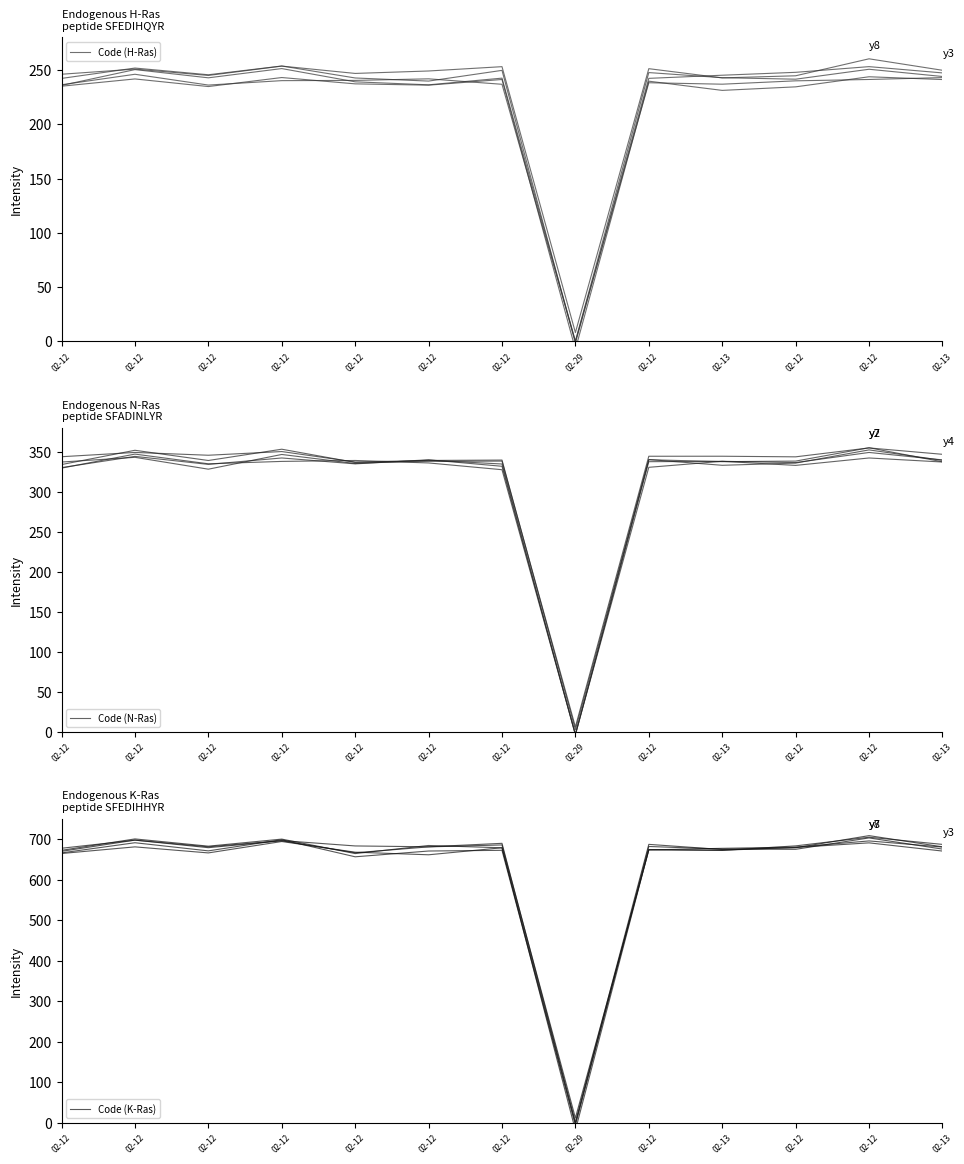

At which label is Code (H-Ras) closest to 118?

02-13